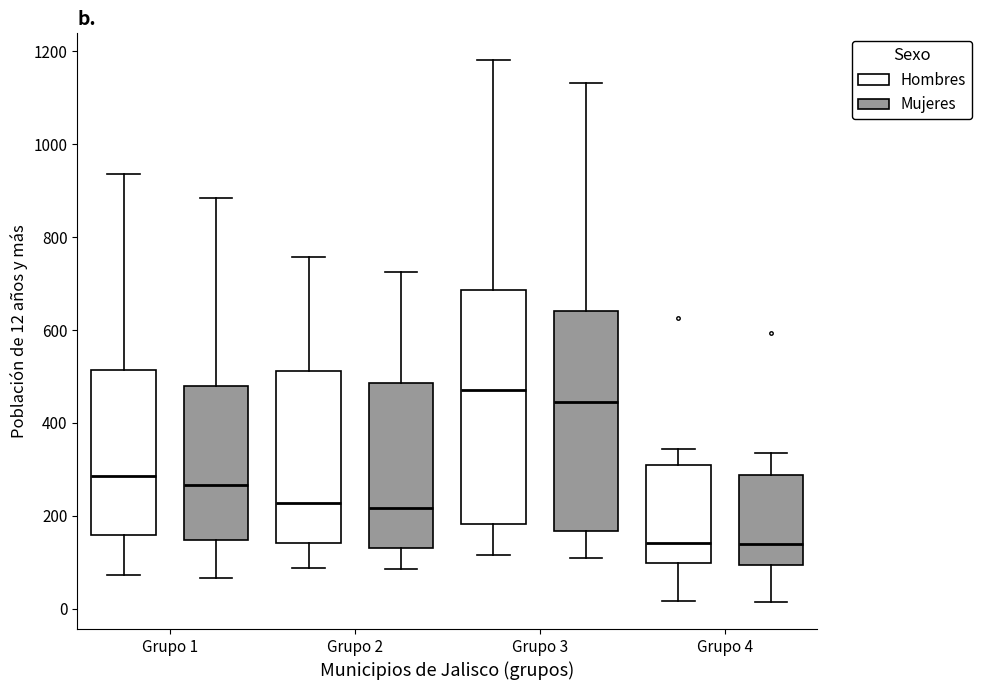

Reading left to right, read every box against the y-axis: the position of its median line, the range the box covers, and the ends of its whiskers. The values are not printed on the chart, so give them approximately, as read against the axis.

Grupo 1 (Hombres): median 280, box 160 to 520, whiskers 80 to 940
Grupo 1 (Mujeres): median 260, box 140 to 480, whiskers 60 to 880
Grupo 2 (Hombres): median 220, box 140 to 520, whiskers 80 to 760
Grupo 2 (Mujeres): median 220, box 140 to 480, whiskers 80 to 720
Grupo 3 (Hombres): median 480, box 180 to 680, whiskers 120 to 1180
Grupo 3 (Mujeres): median 440, box 160 to 640, whiskers 120 to 1140
Grupo 4 (Hombres): median 140, box 100 to 300, whiskers 20 to 340
Grupo 4 (Mujeres): median 140, box 100 to 280, whiskers 20 to 340